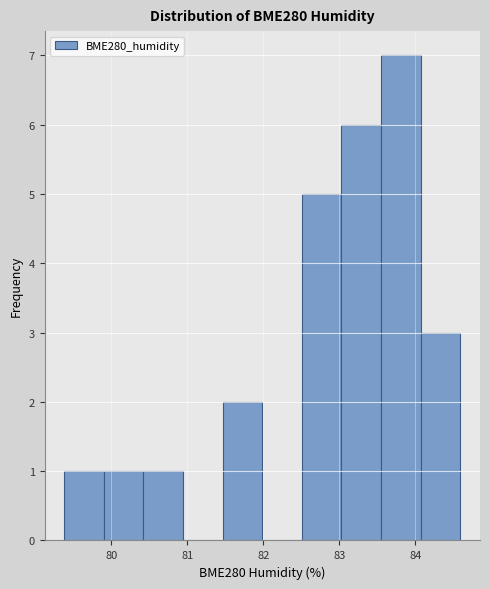

Which range on the x-axis has the tallest bar?

83.5 to 84.1